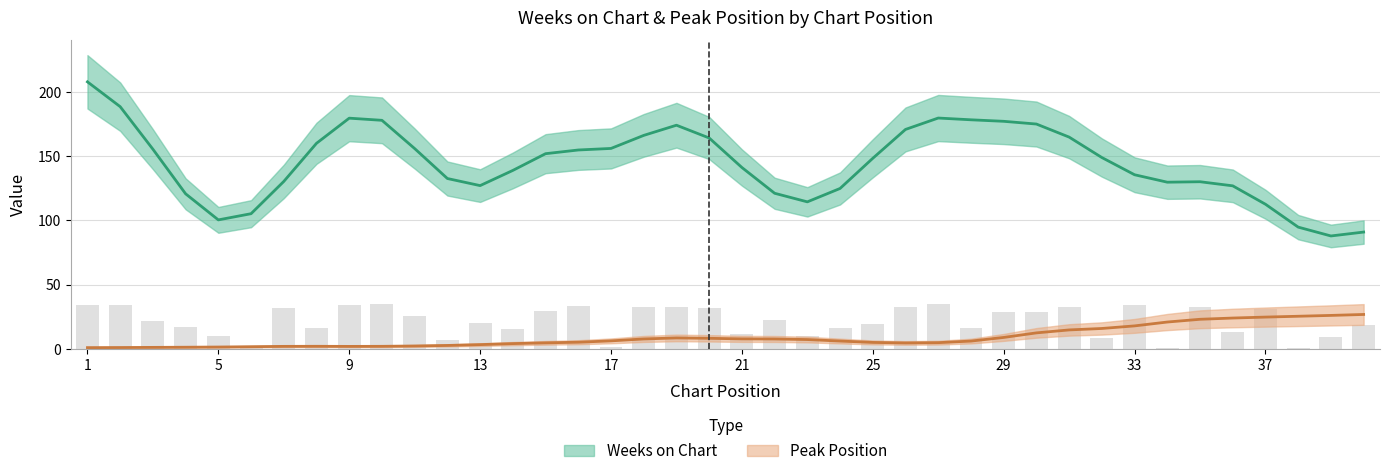

What is the average value?

21.7